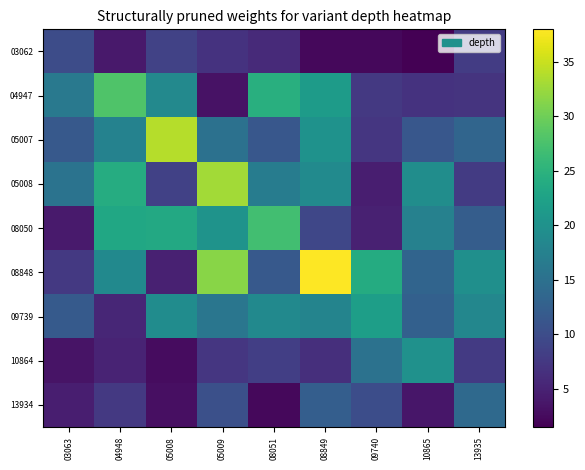

Count the number of categories in the chart.

9